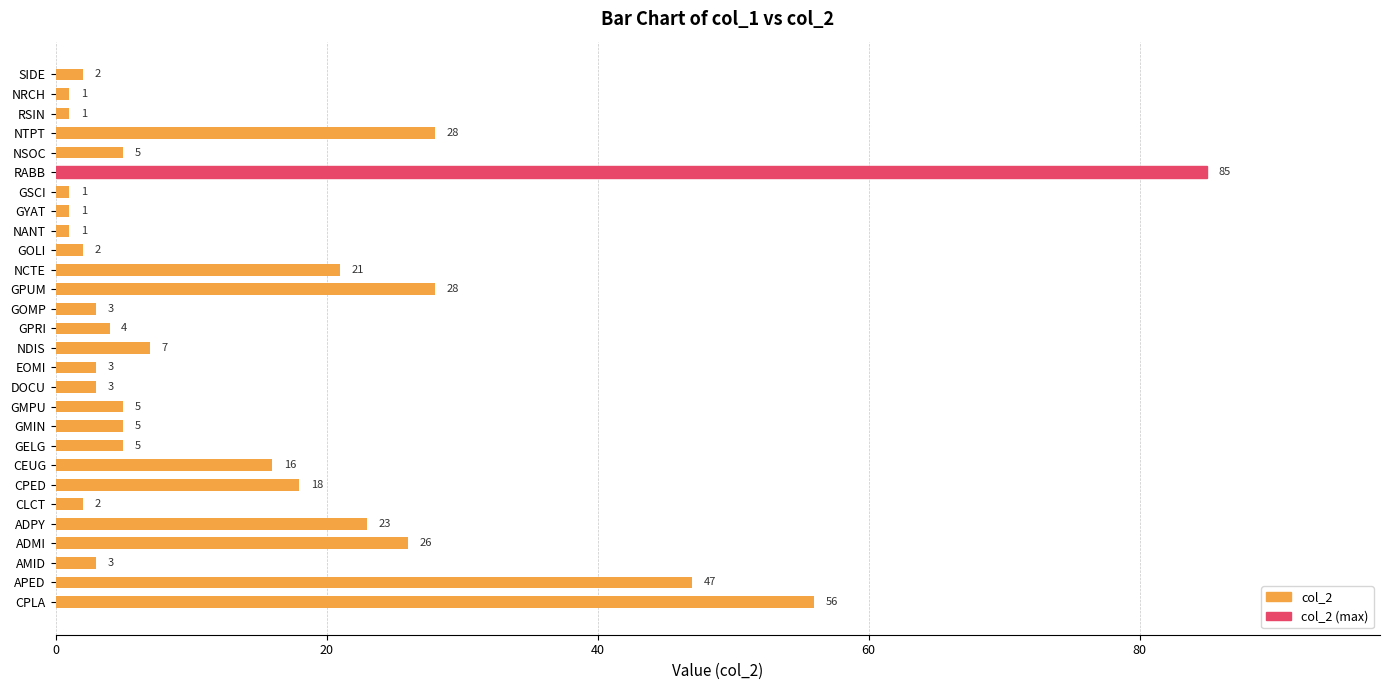

True or false: the data shows 4 at GPRI.

True